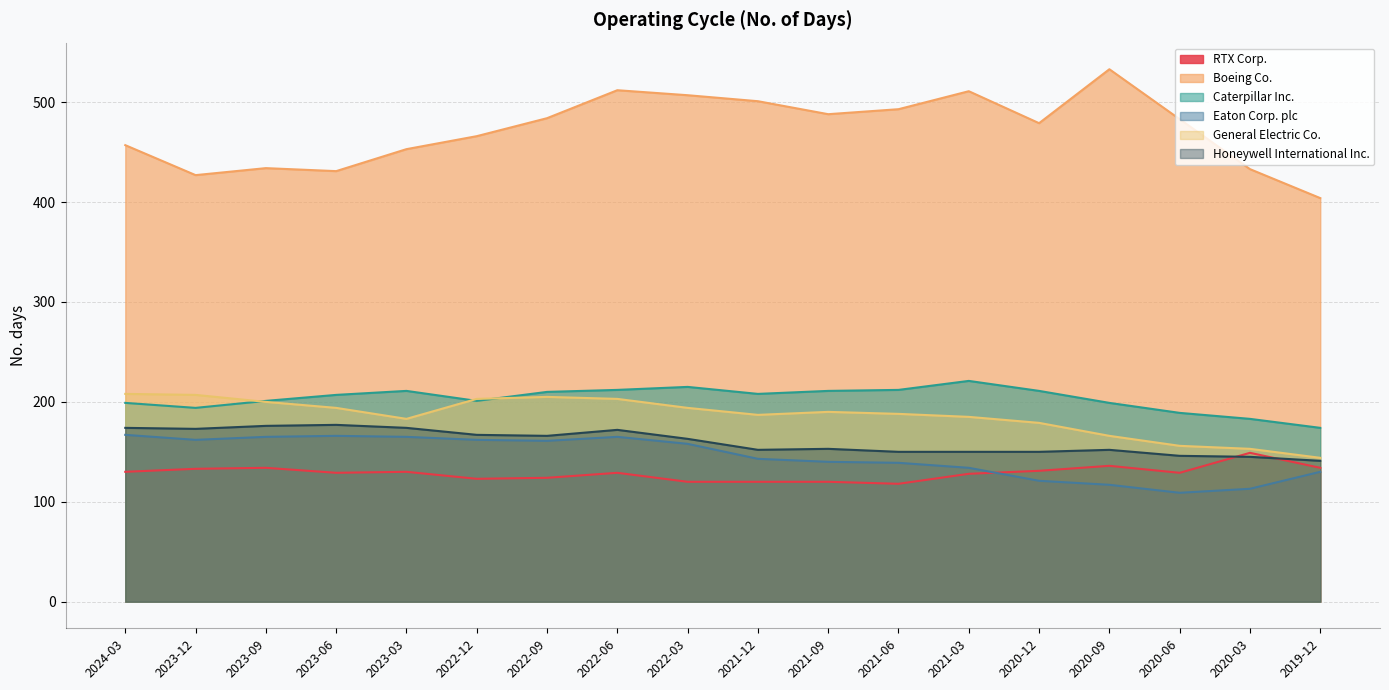

List the series in order of their peak value, highest first.

Boeing Co., Caterpillar Inc., General Electric Co., Honeywell International Inc., Eaton Corp. plc, RTX Corp.